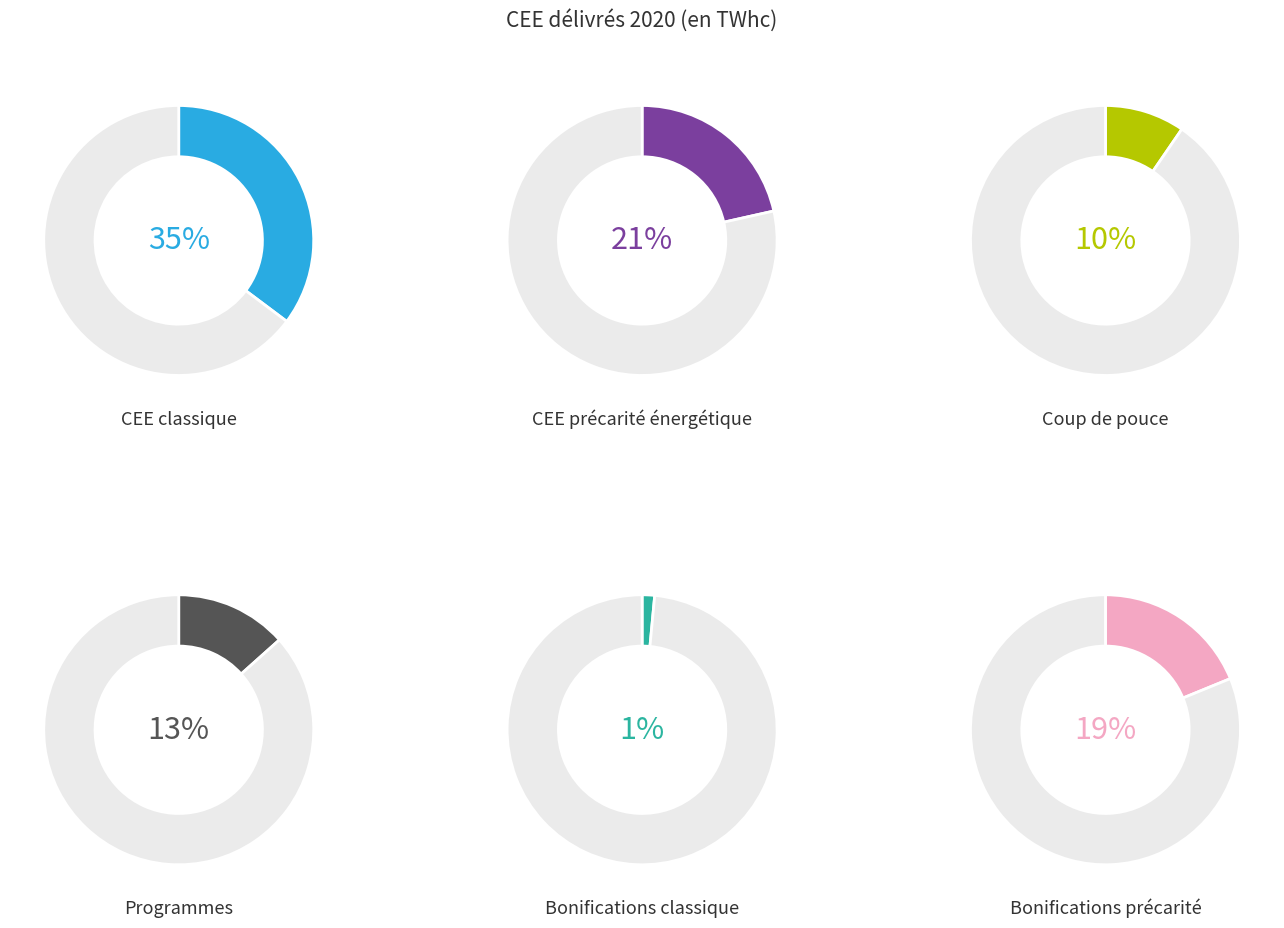

To the nearest percent, what percentage of the pie is Programmes?

13%